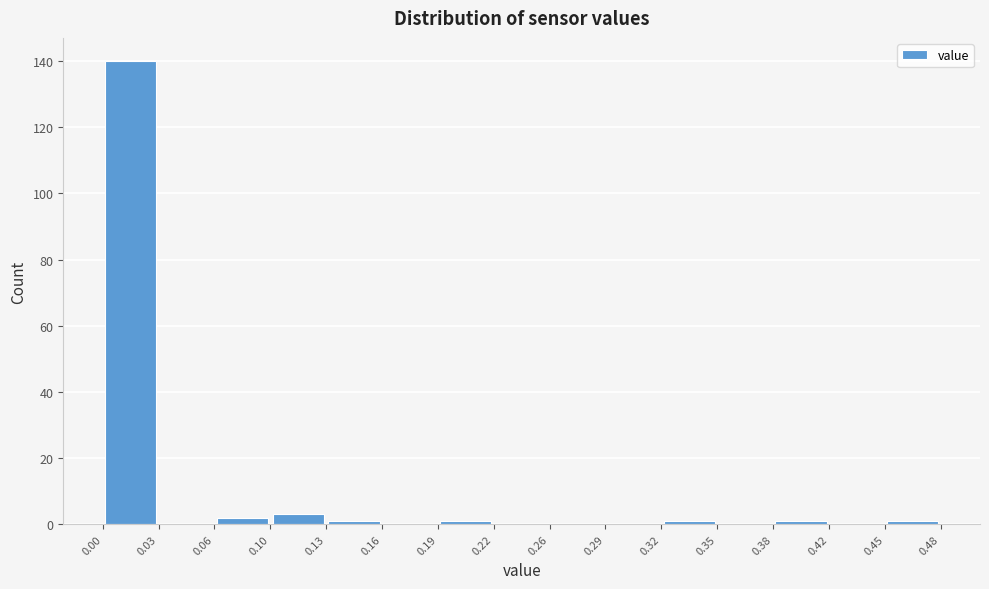

How tall is the bar that spans 0.10 to 0.13 on the x-axis? The values are not printed on the chart, so give them approximately, as read against the axis.

4